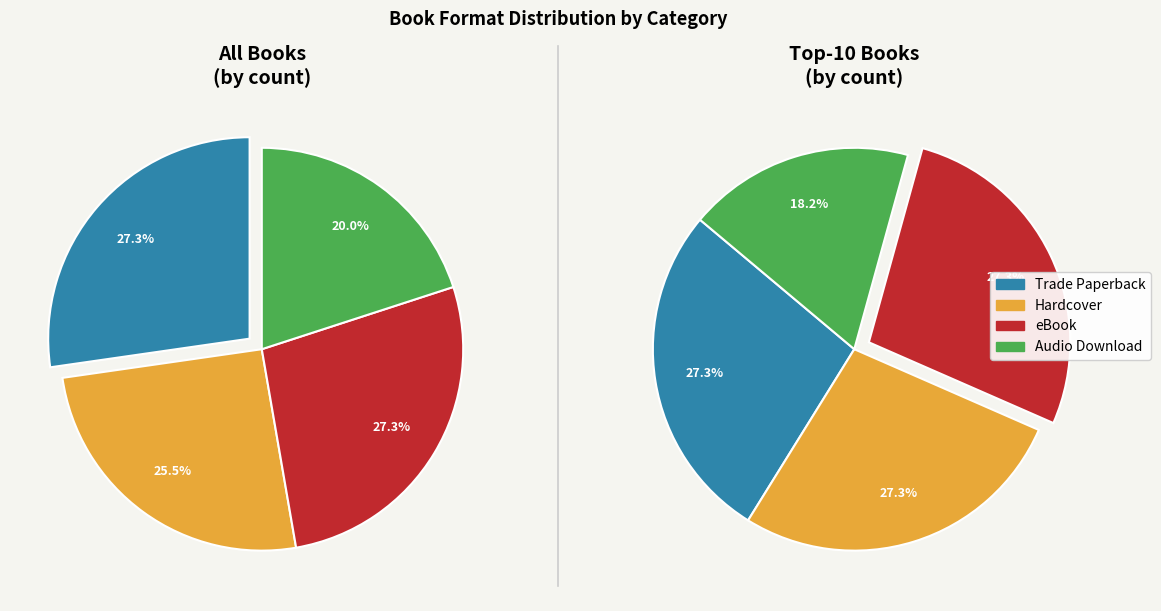

Which category has the smallest portion of the pie?

Audio Download